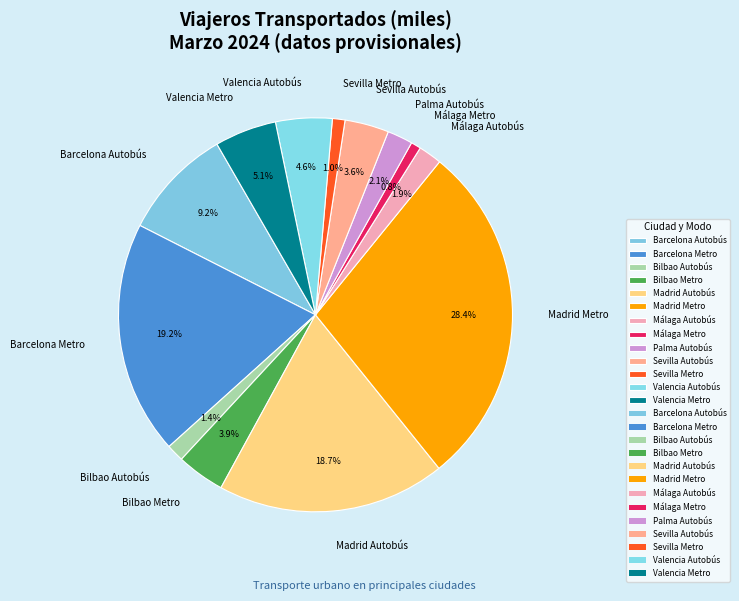

Does any single category account for the majority?

No